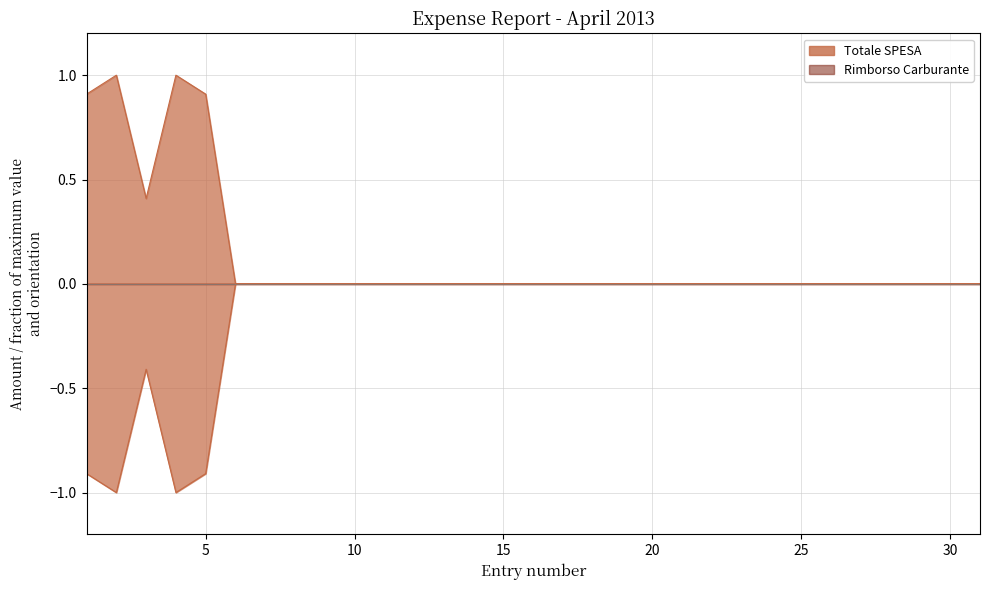

Which label corresponds to the largest value in the chart?

2